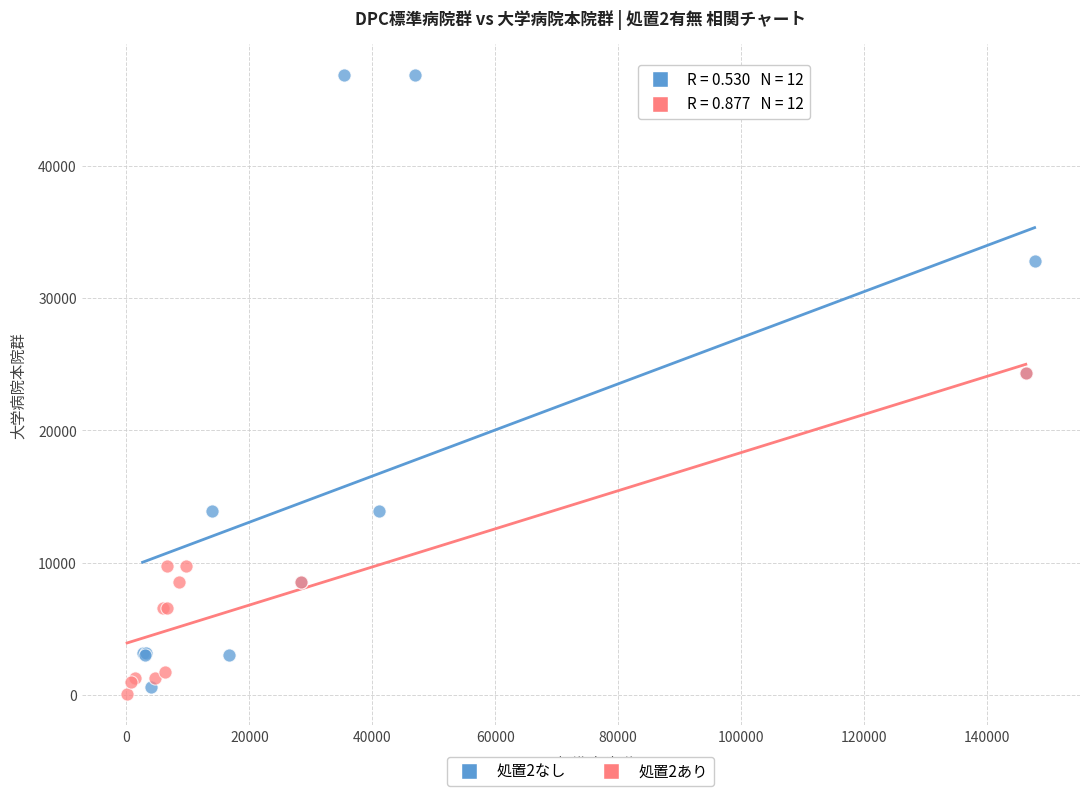

Which series contains the highest Y value?

処置2なし